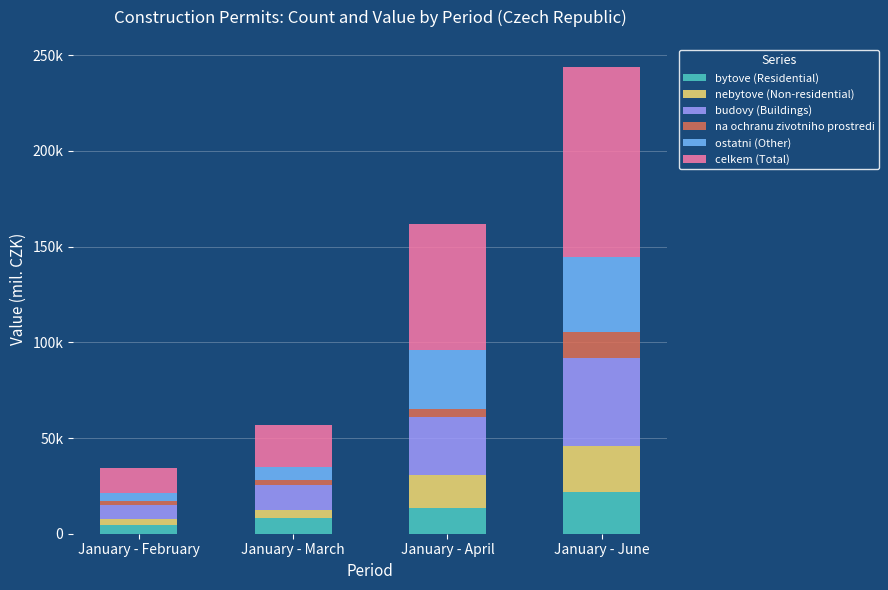

Are the bars horizontal?

No